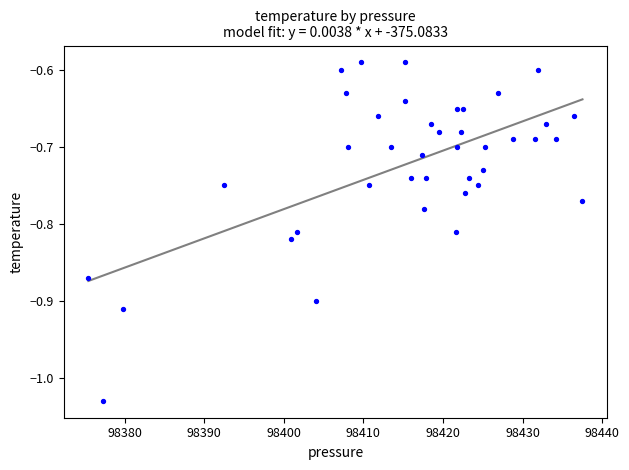

What is the range of X values (max minus min)?

62.1